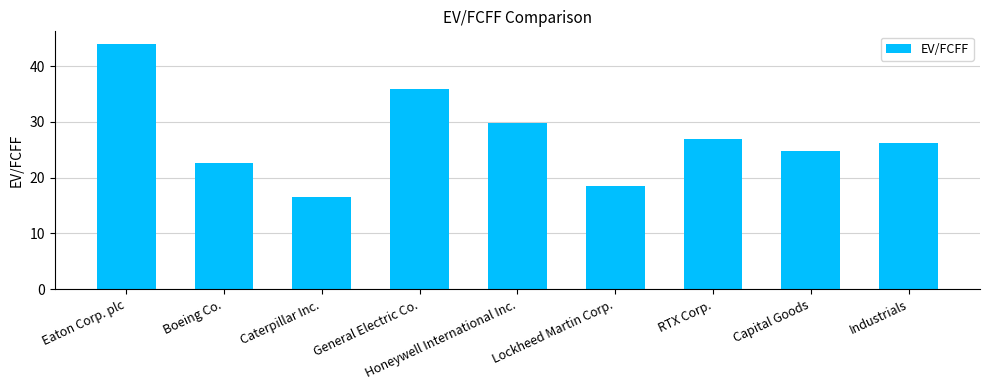

What is the sum of all values?

245.3